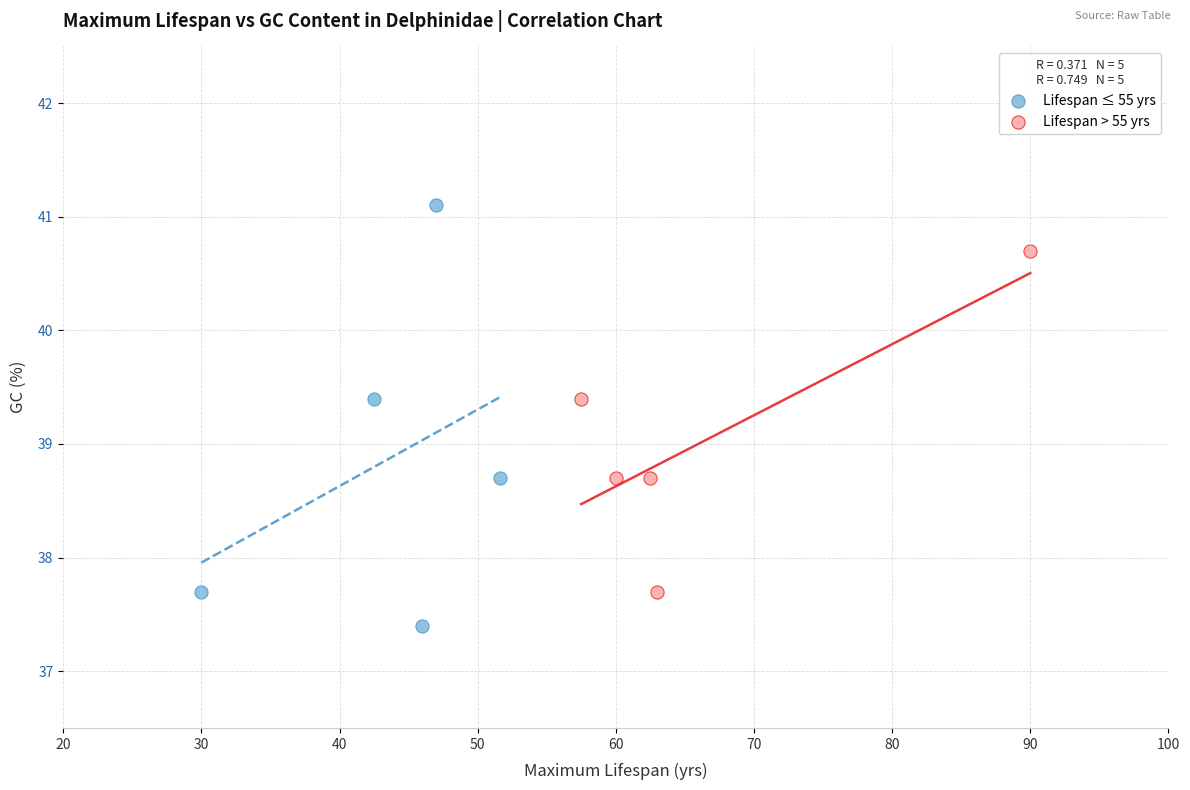

Which series reaches the maximum Y coordinate?

Lifespan ≤ 55 yrs